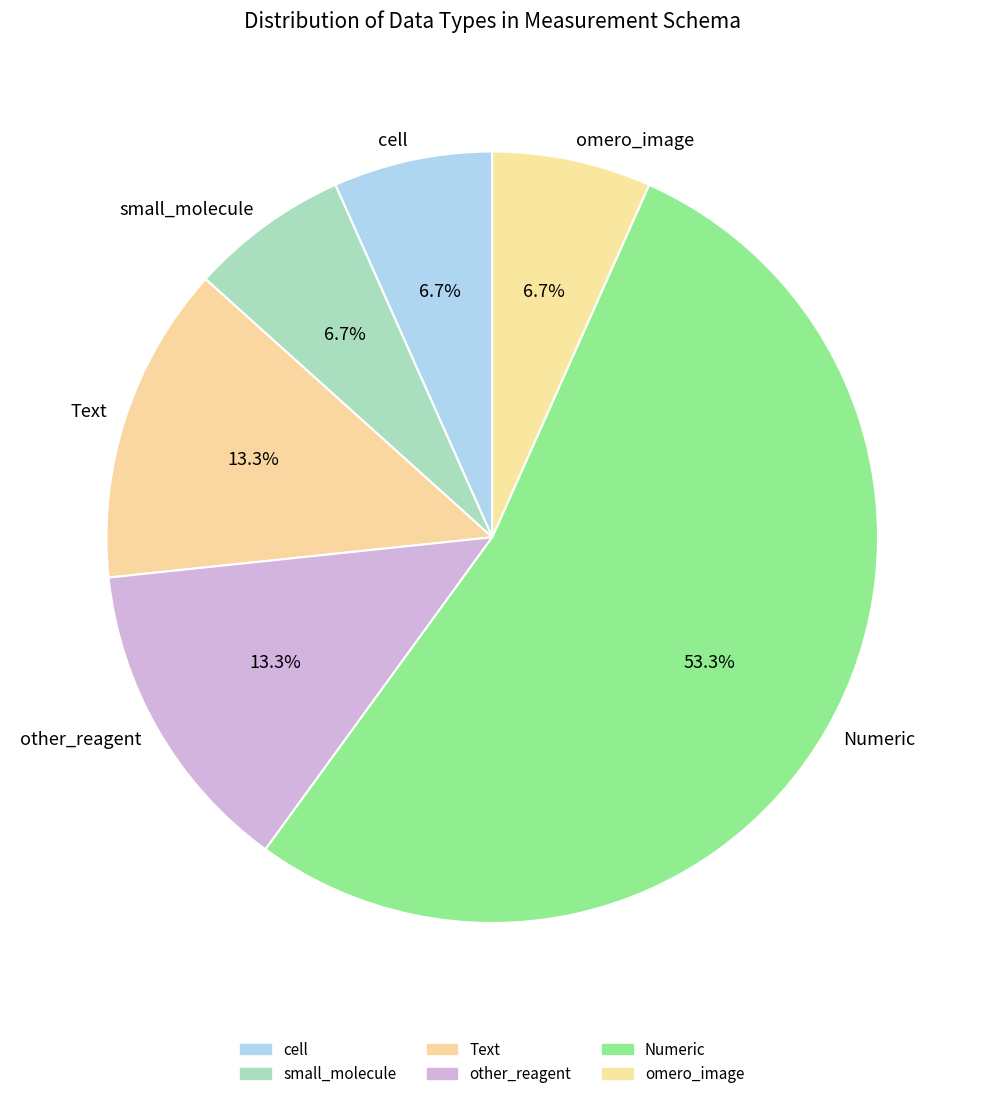

Which category has the biggest portion of the pie?

Numeric